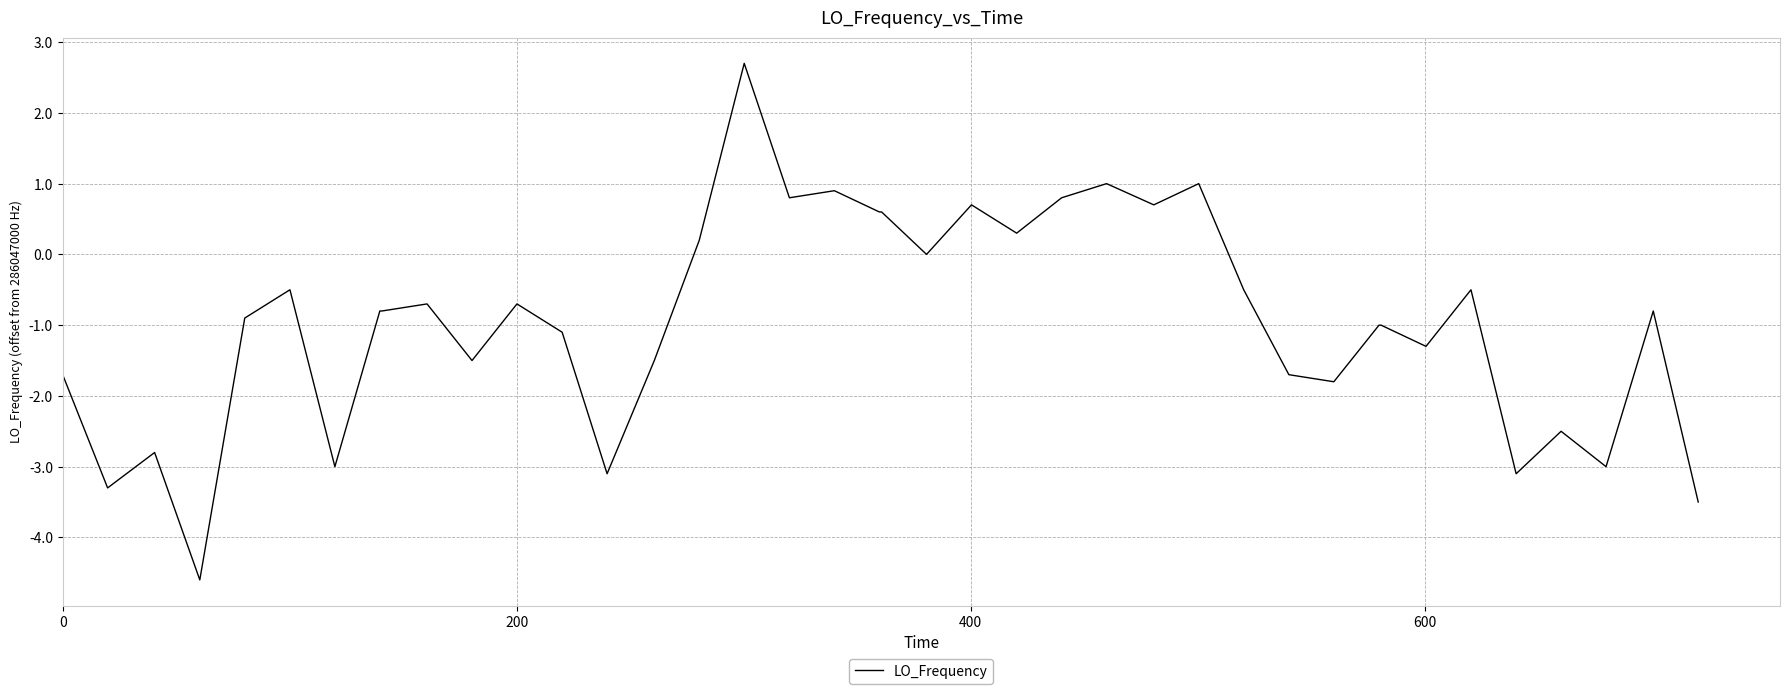

What is the difference between the maximum and minimum values?

7.3